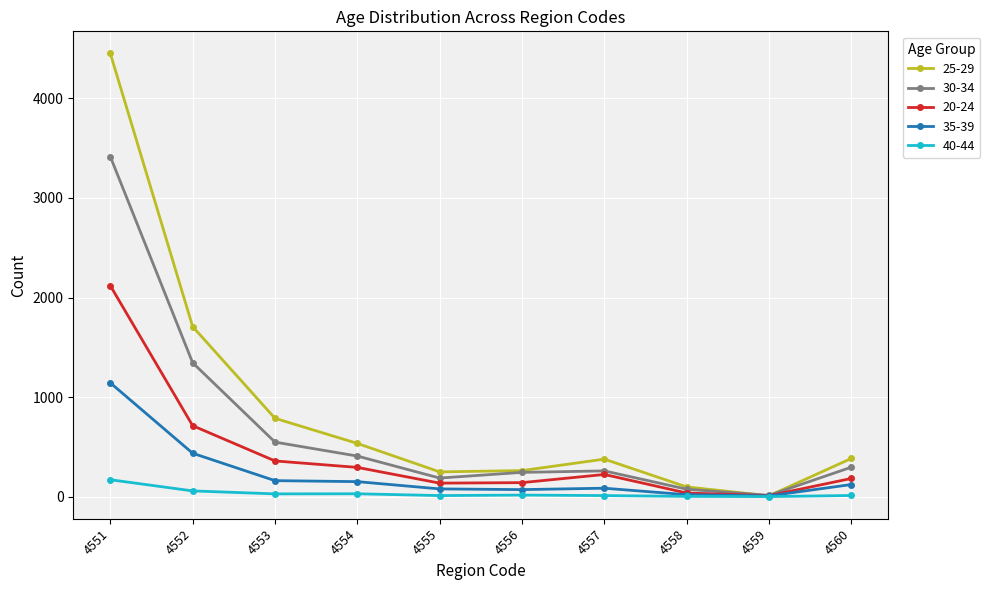

Which series changed the most between 4556 and 4559?

25-29